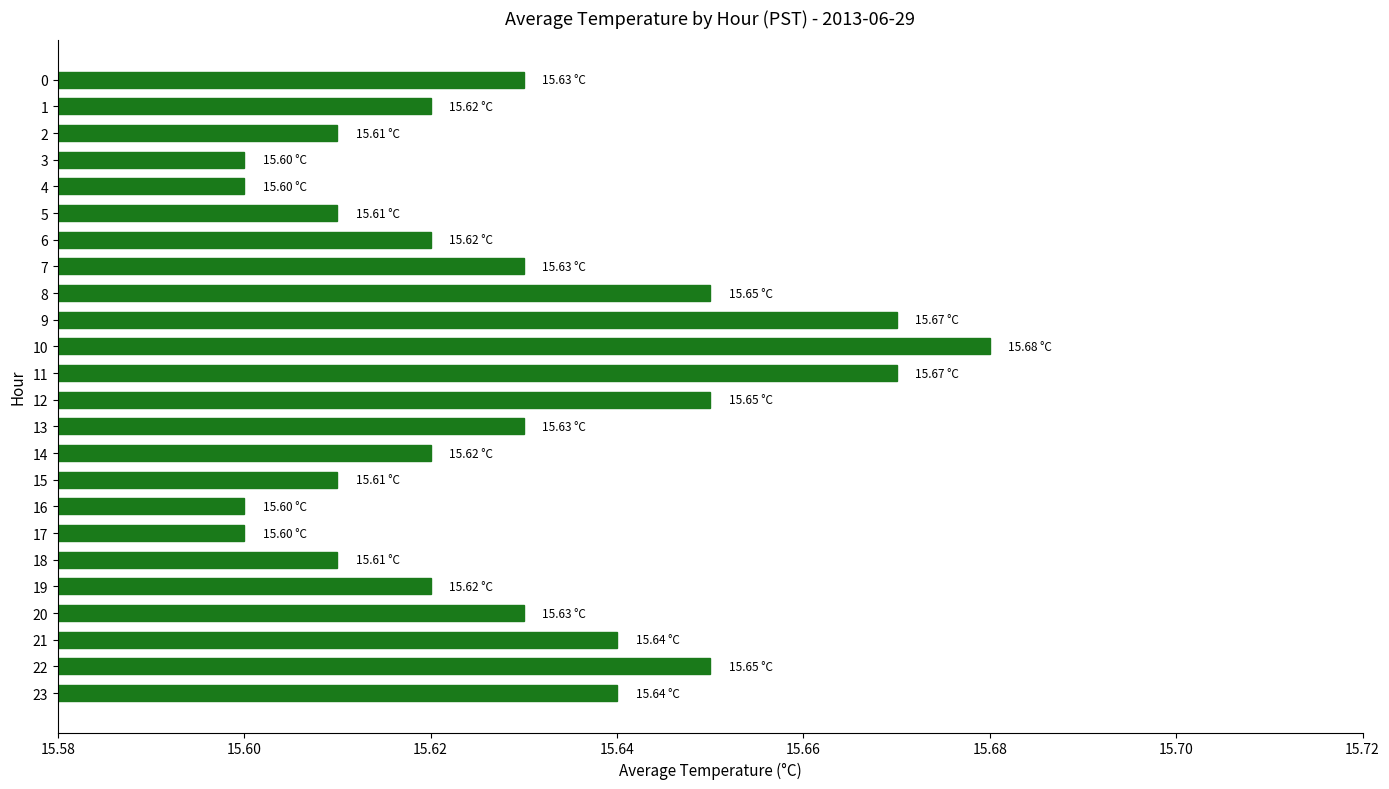

Approximately how many times larger is the value at 8 compared to 0?

1.0